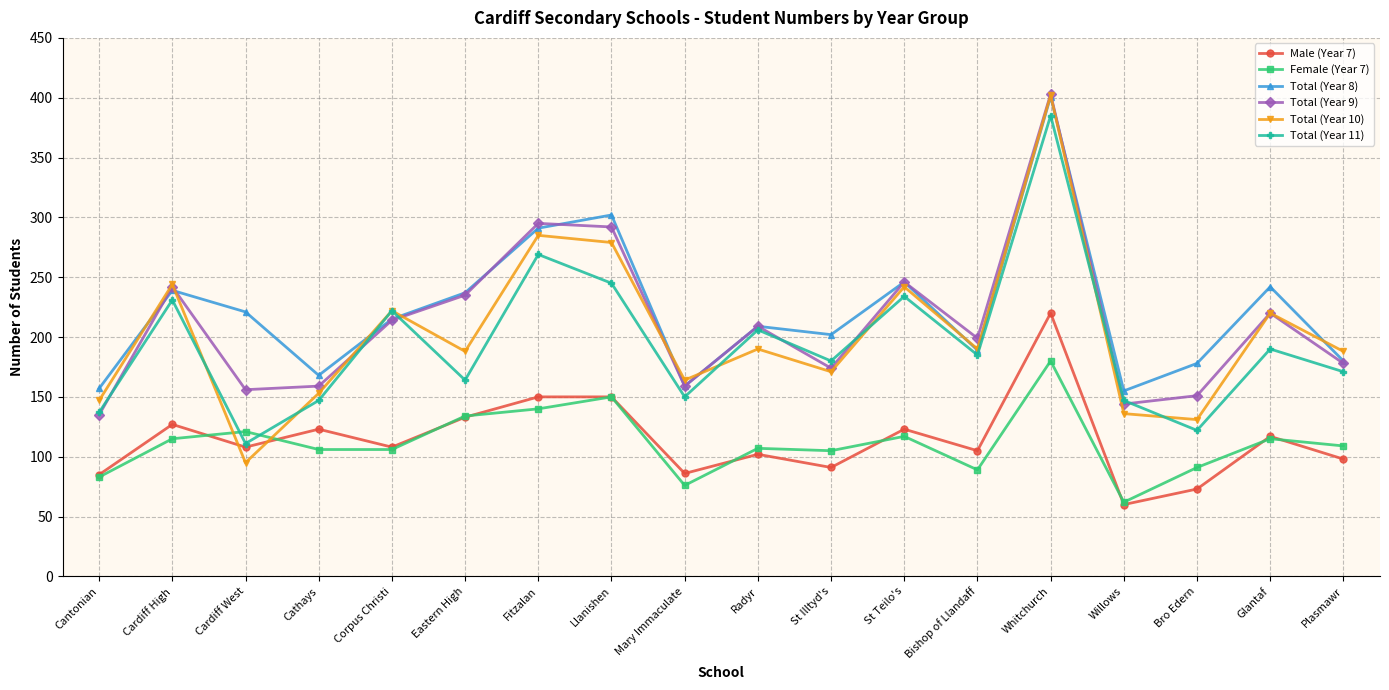

What position from the right is Plasmawr?

1